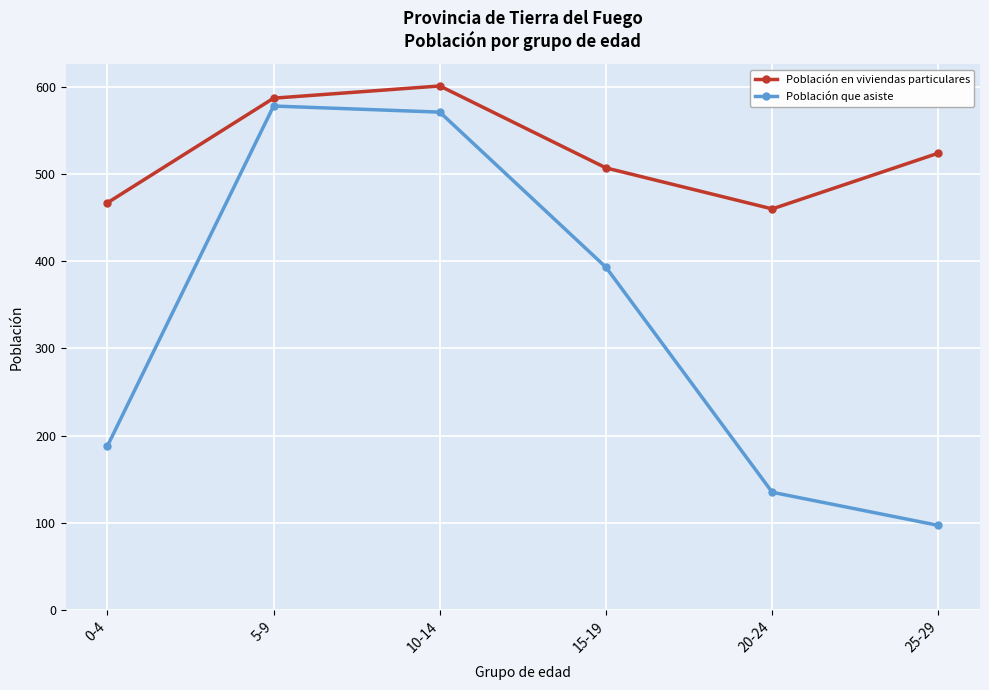

True or false: Población que asiste and Población en viviendas particulares intersect in this chart.

False